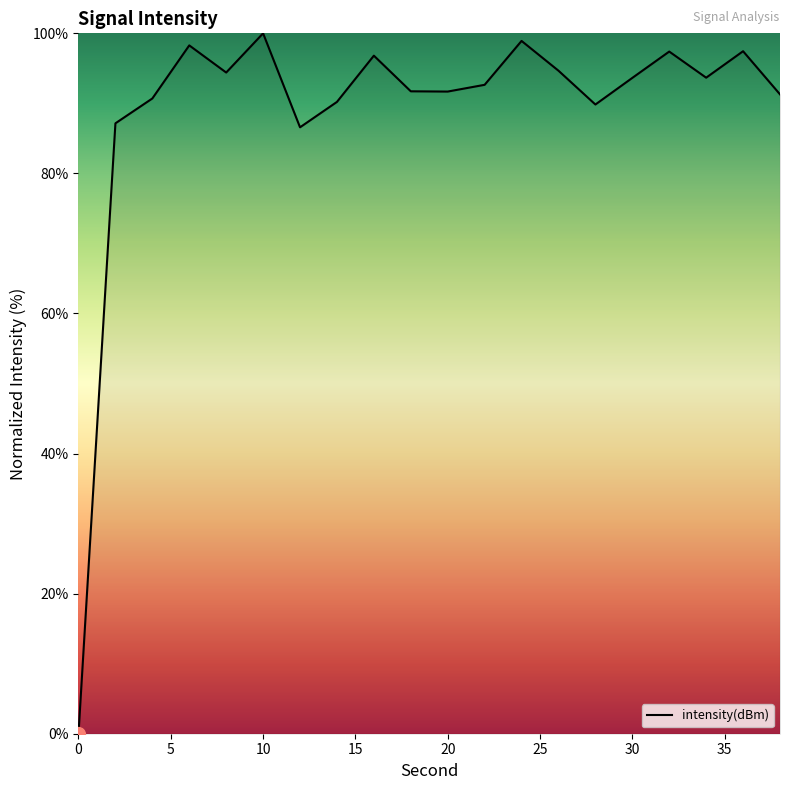

What is the difference between the maximum and minimum values?

100.0